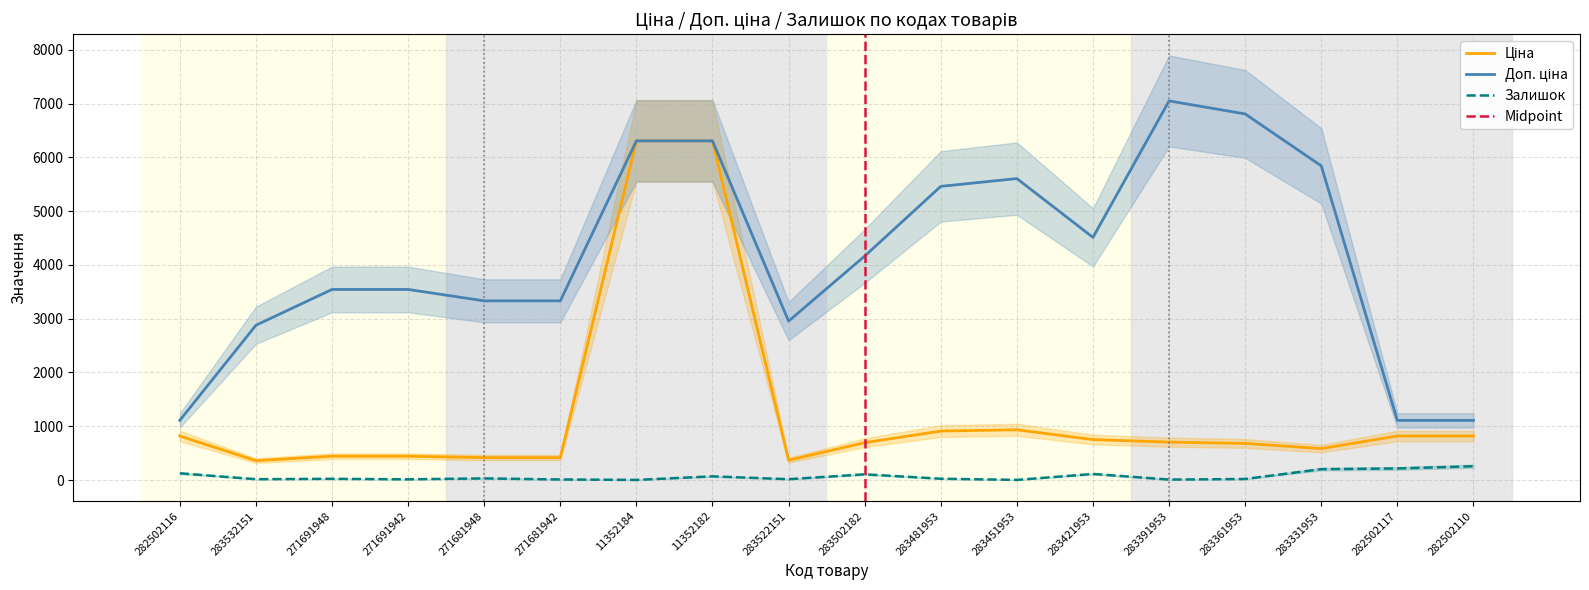

True or false: Ціна and Доп. ціна intersect in this chart.

False